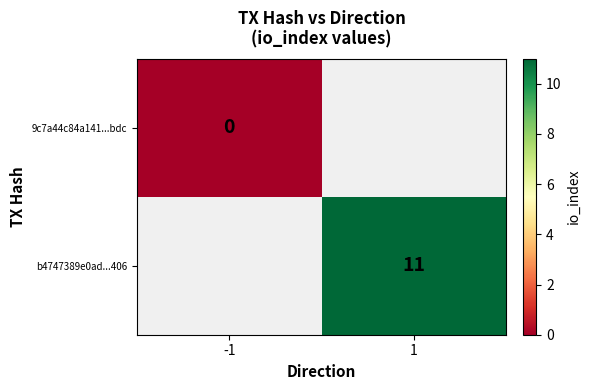

Is it true that b4747389e0ad...406 equals 11 at 1?

True